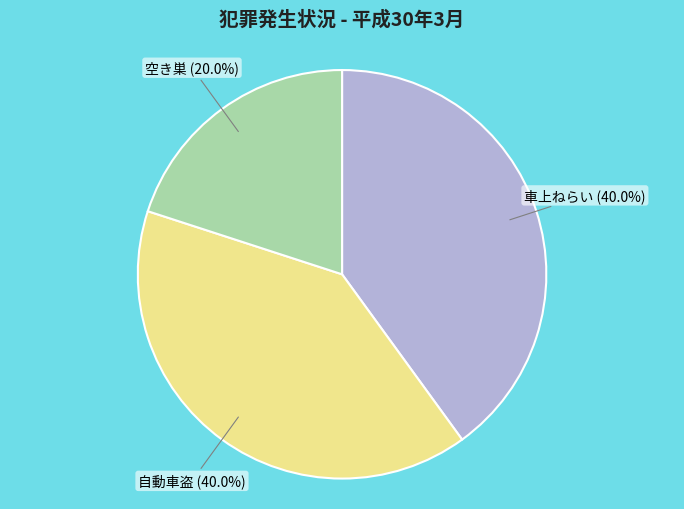

How many slices are in this pie chart?

3